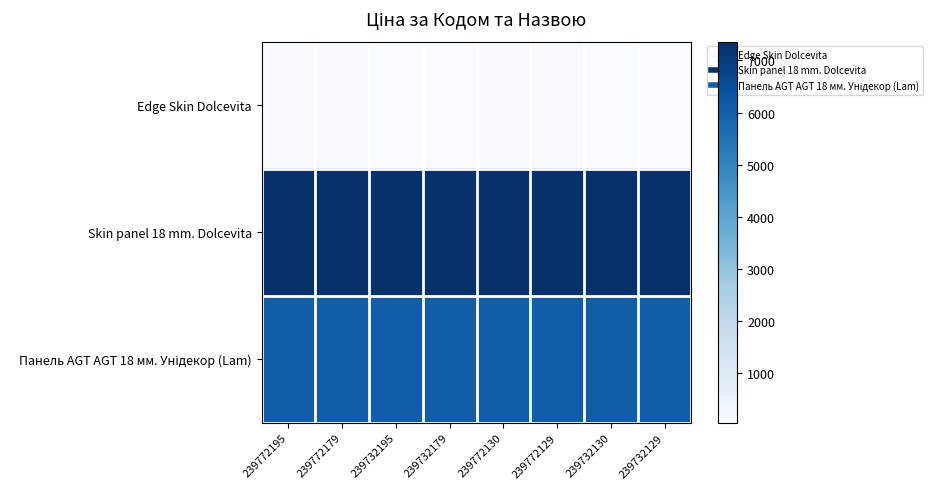

Which has a higher value, 239772129 or 239732129?

239772129